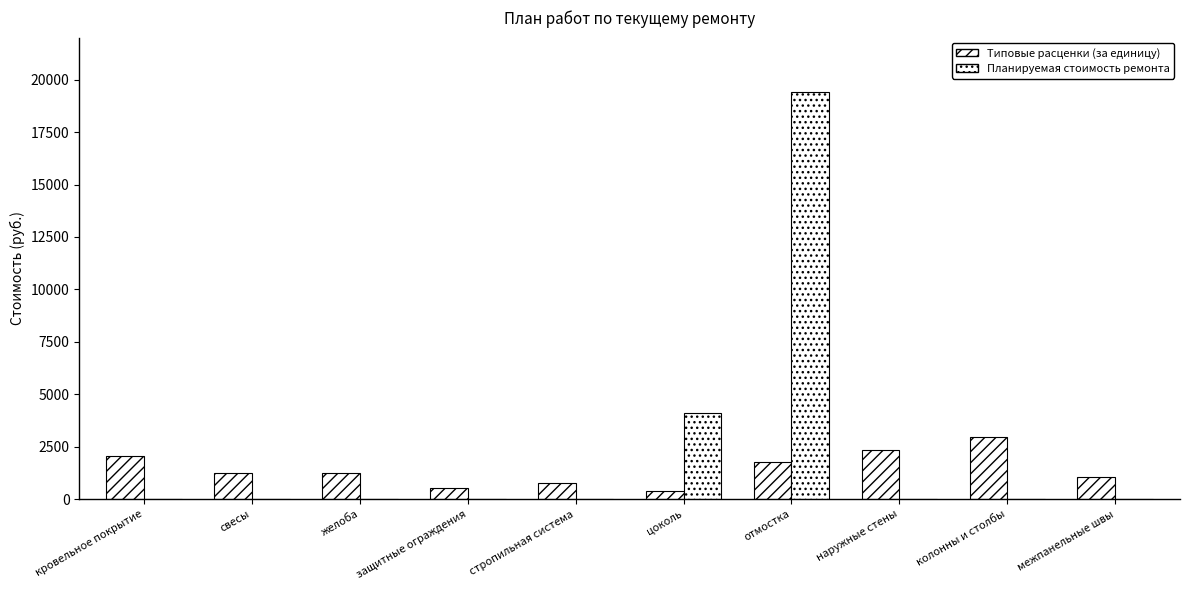

How many data points in Планируемая стоимость ремонта are above 0?

2